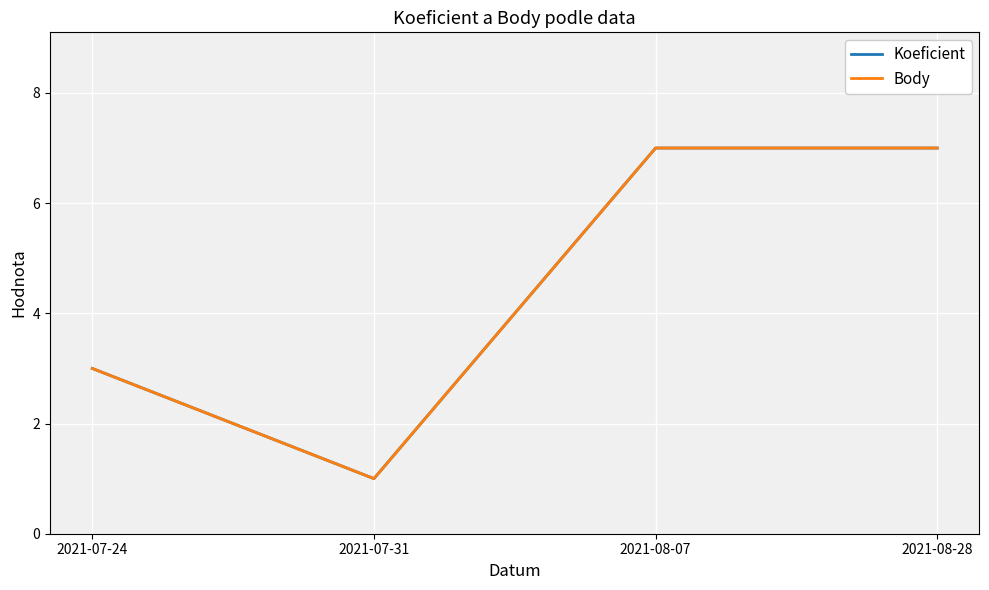

What is the maximum value shown in the chart?

7